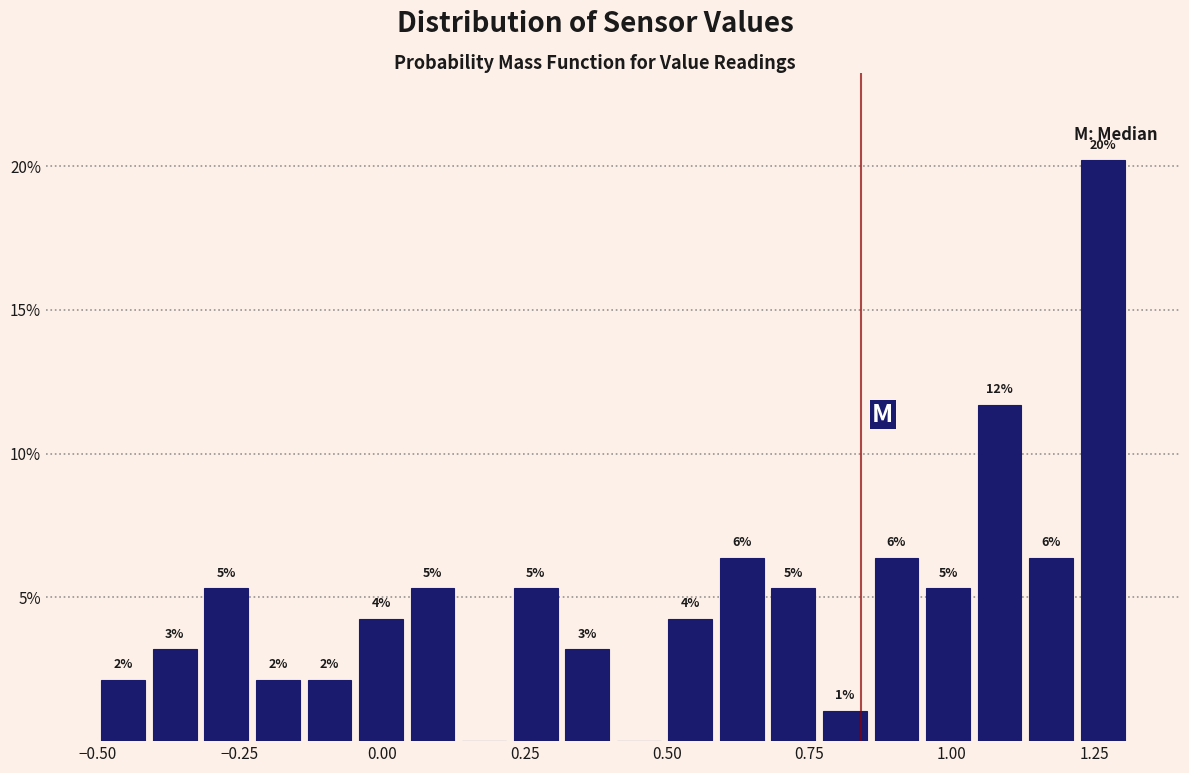

Around what value on the x-axis is the tallest bar? Give the approximate position of its centre, as read against the axis.

1.25